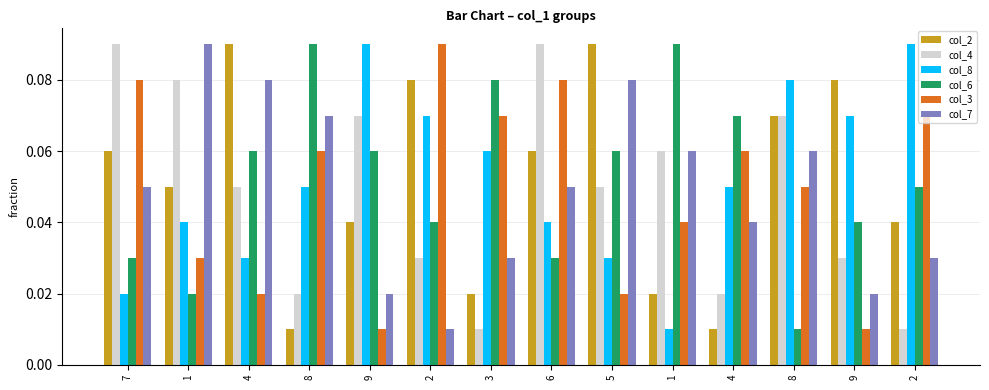

What are all the series names shown in the legend?

col_2, col_4, col_8, col_6, col_3, col_7